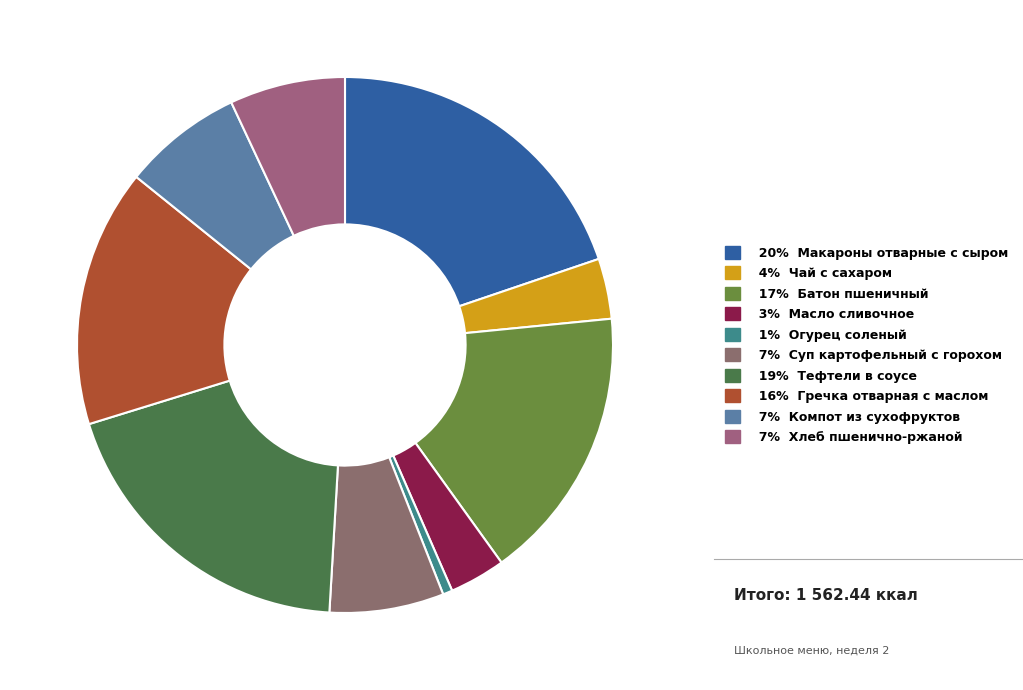

How many segments does this pie chart have?

10